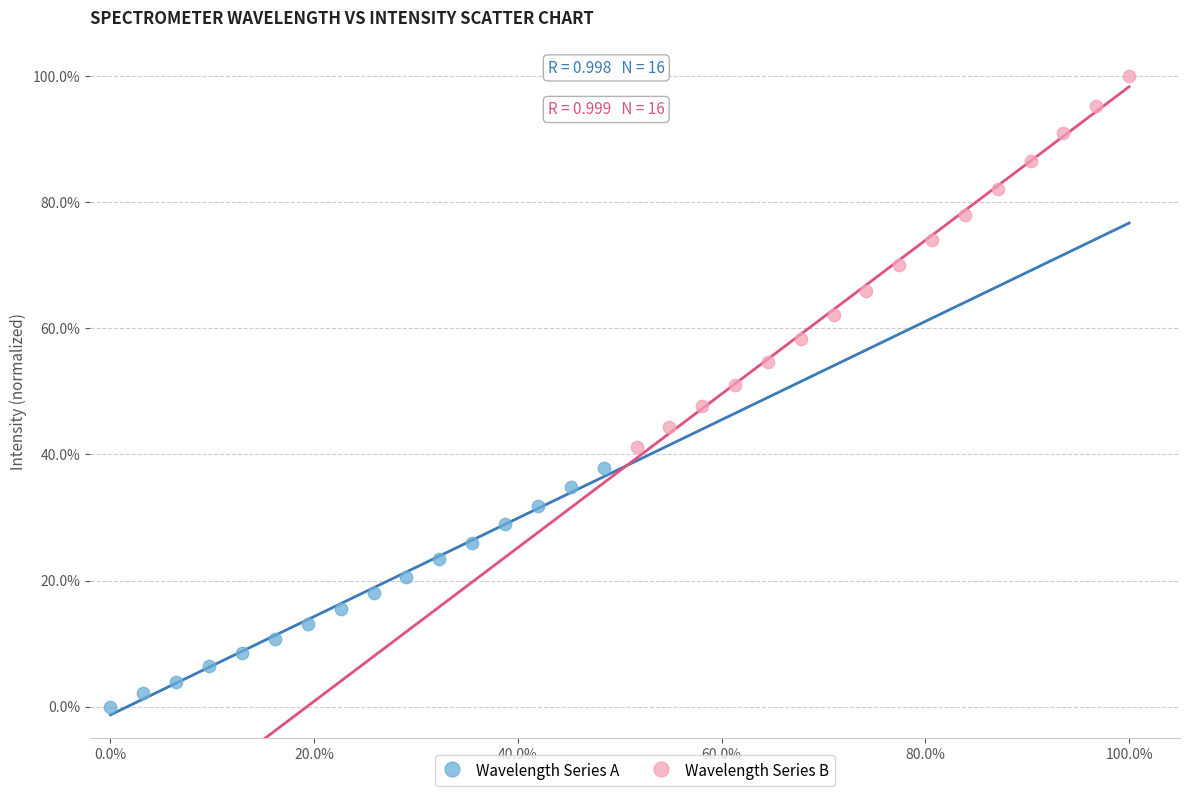

What are all the series names shown in the legend?

Wavelength Series A, Wavelength Series B